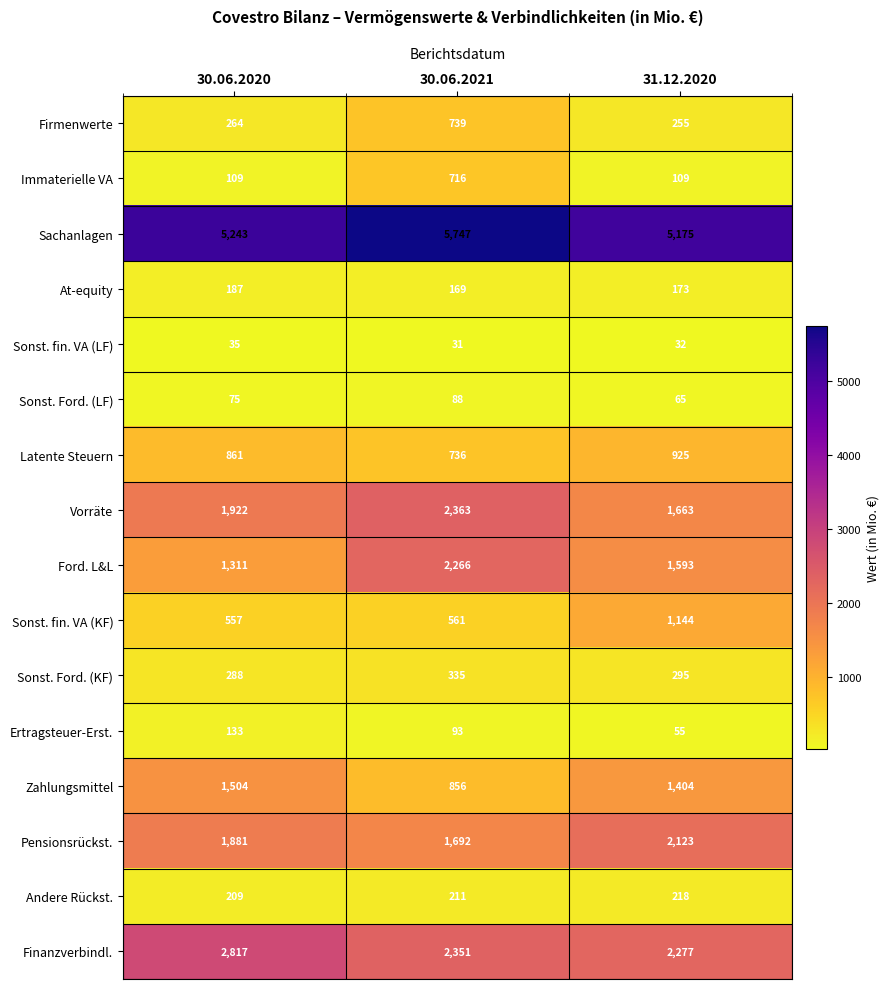

List the series in order of their peak value, lowest first.

Sonst. fin. VA (LF), Sonst. Ford. (LF), Ertragsteuer-Erst., At-equity, Andere Rückst., Sonst. Ford. (KF), Immaterielle VA, Firmenwerte, Latente Steuern, Sonst. fin. VA (KF), Zahlungsmittel, Pensionsrückst., Ford. L&L, Vorräte, Finanzverbindl., Sachanlagen